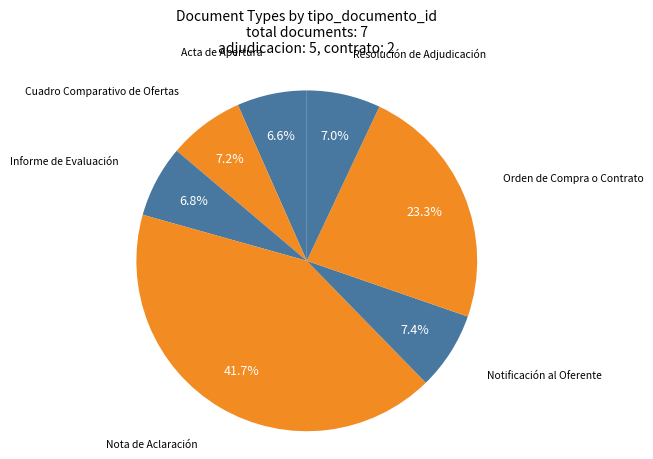

Approximately how many times larger is the value at Notificación al Oferente compared to Informe de Evaluación?

1.1